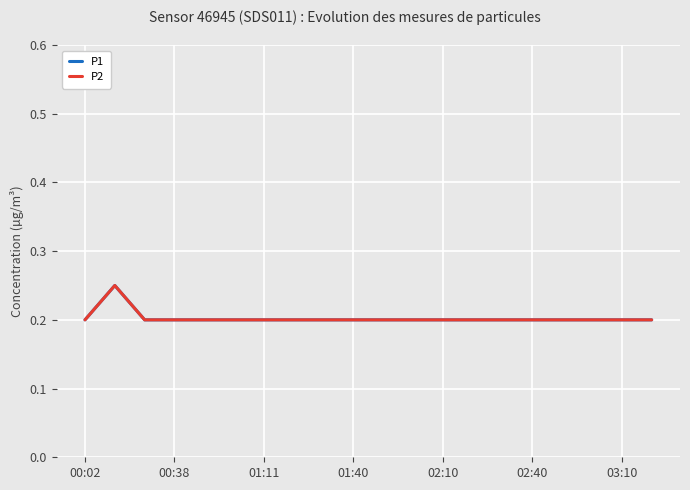

How many lines are shown in the chart?

2